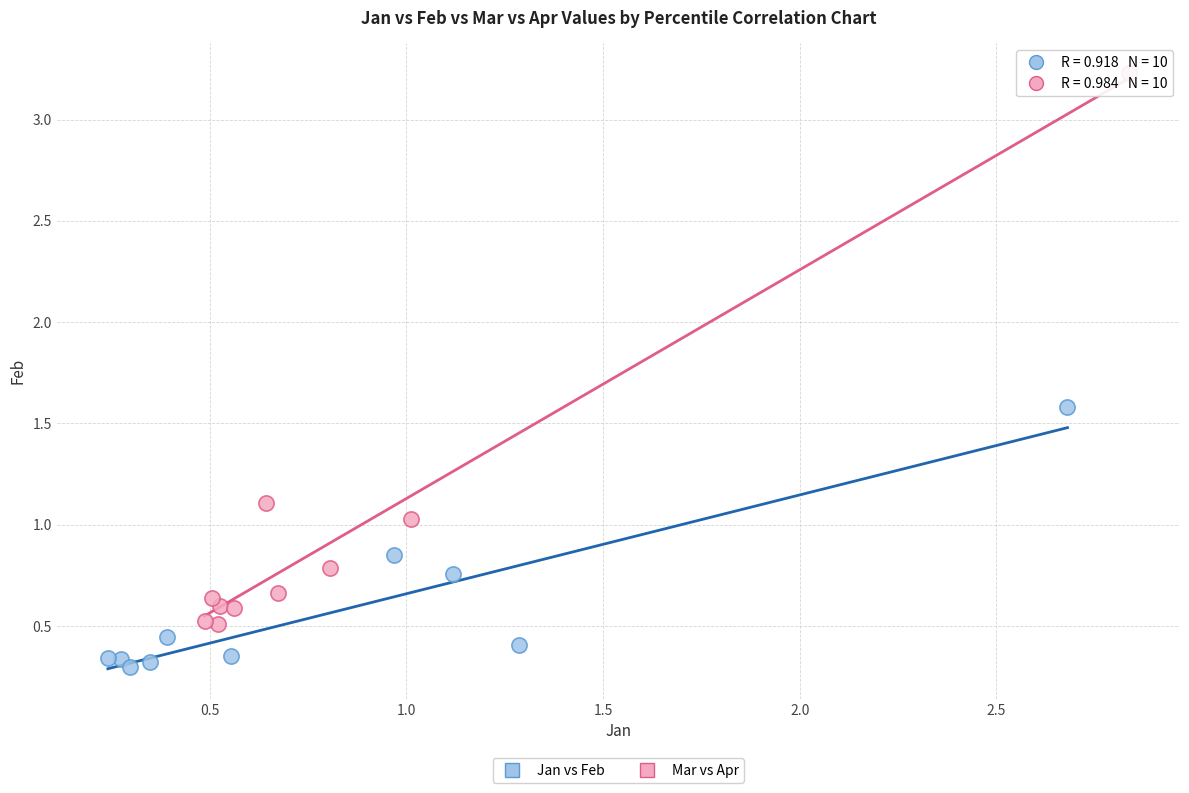

Which series contains the lowest Y value?

Jan vs Feb